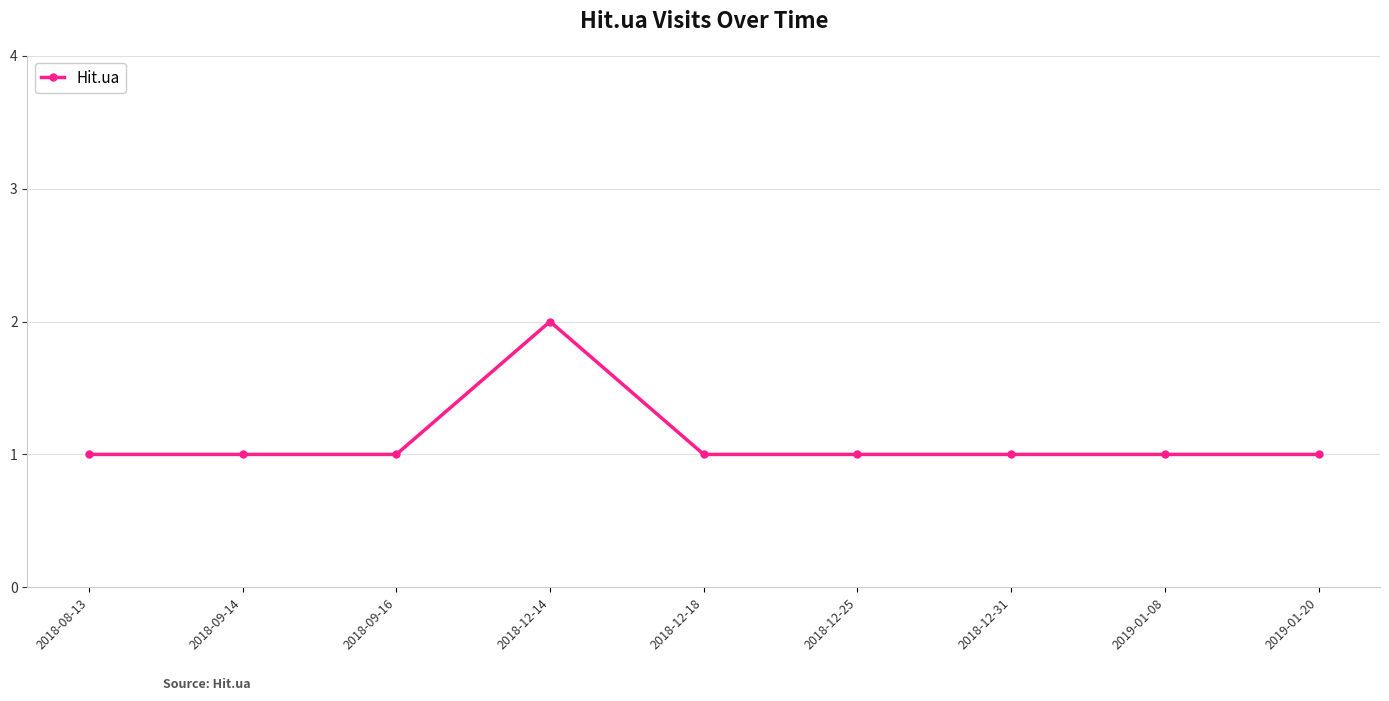

What is the label of the 4th point from the left?

2018-12-14